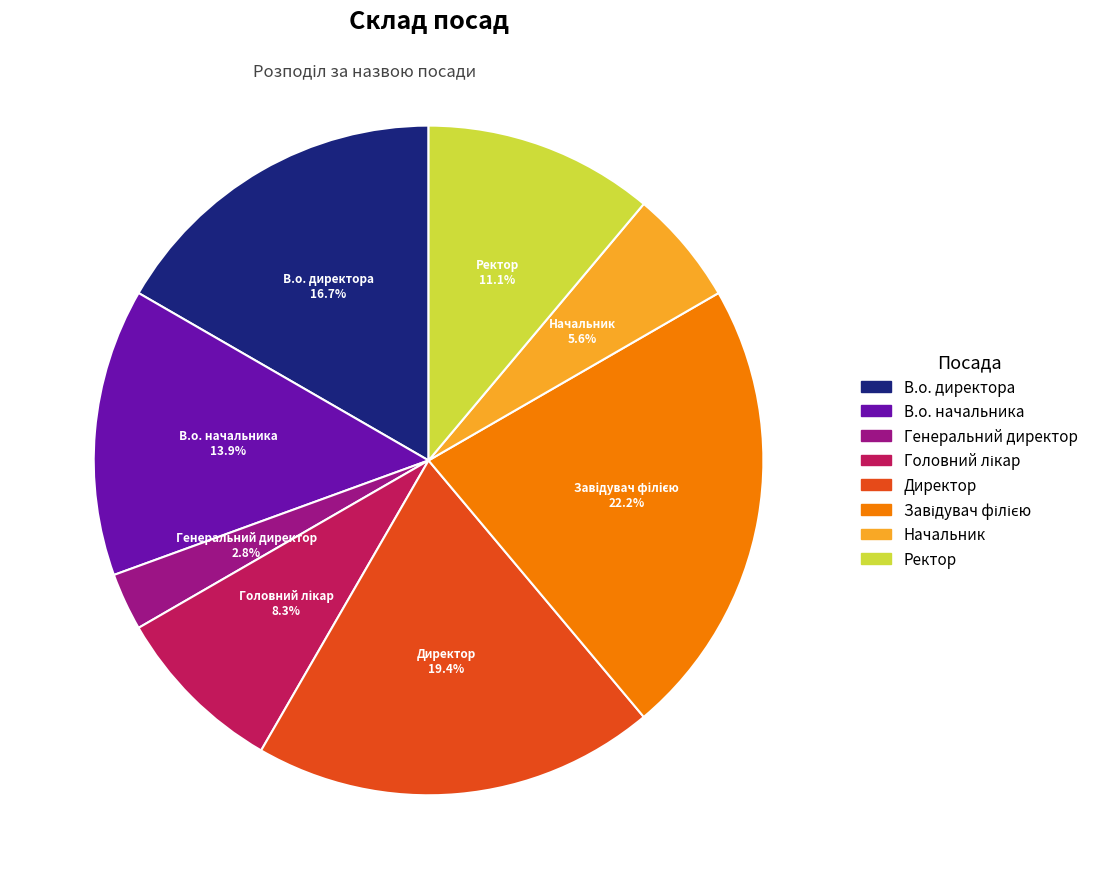

What is the ratio of the value at Директор to the value at В.о. директора?

1.2